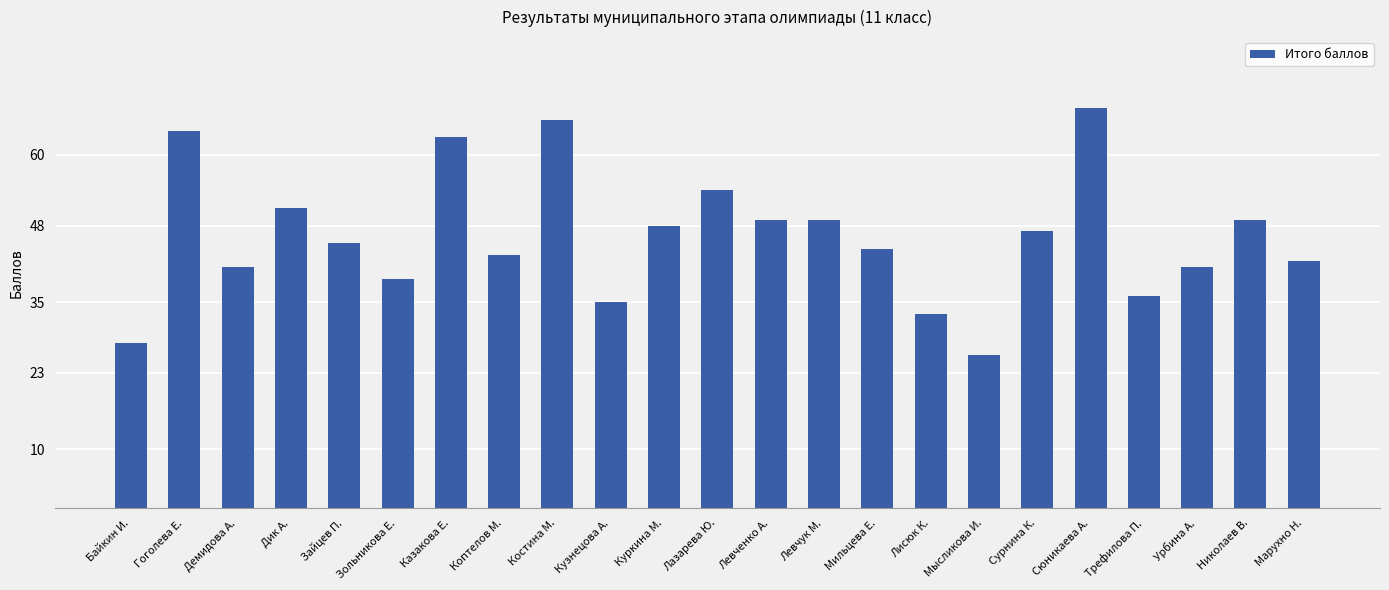

What is the difference between the values at Лисюк К. and Гоголева Е.?

31